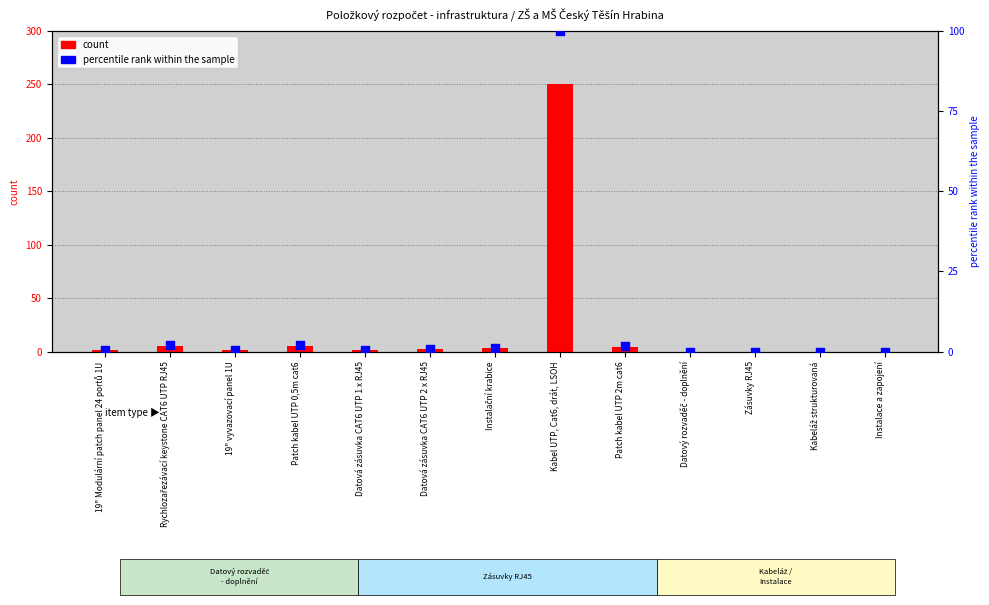

What are all the series names shown in the legend?

count, percentile rank within the sample